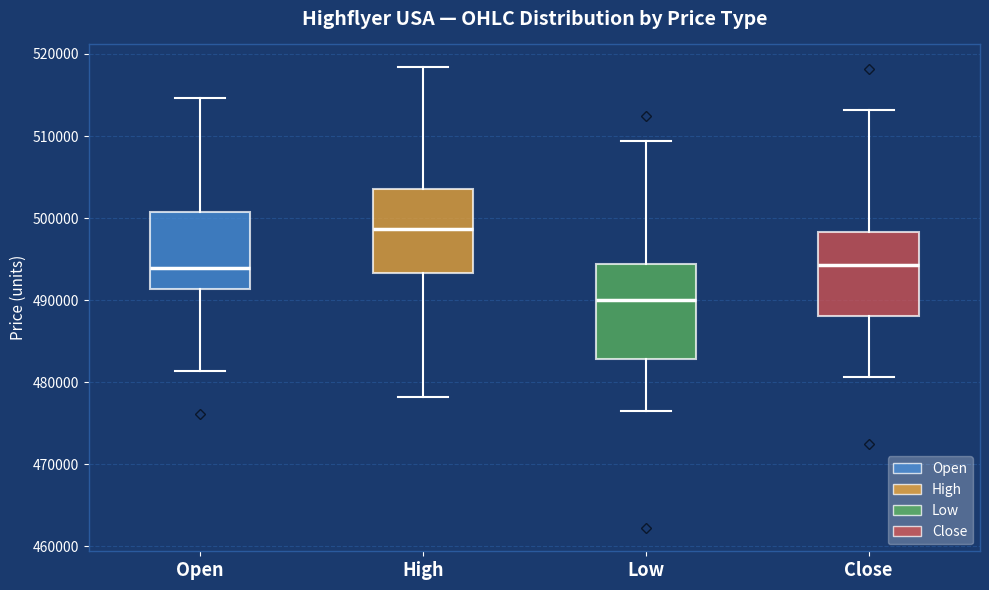

Reading left to right, read every box against the y-axis: the position of its median line, the range the box covers, and the ends of its whiskers. The values are not printed on the chart, so give them approximately, as read against the axis.

Open: median 494000, box 491000 to 501000, whiskers 481000 to 515000
High: median 499000, box 493000 to 504000, whiskers 478000 to 518000
Low: median 490000, box 483000 to 494000, whiskers 476000 to 509000
Close: median 494000, box 488000 to 498000, whiskers 481000 to 513000